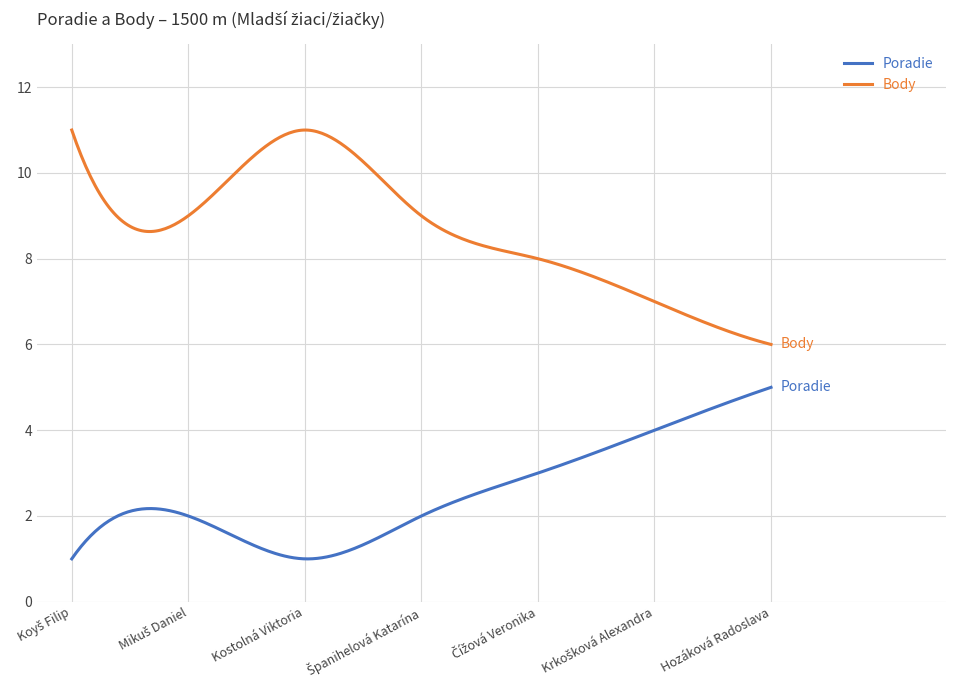

What is the difference between the maximum and minimum values in the Poradie series?

4.0